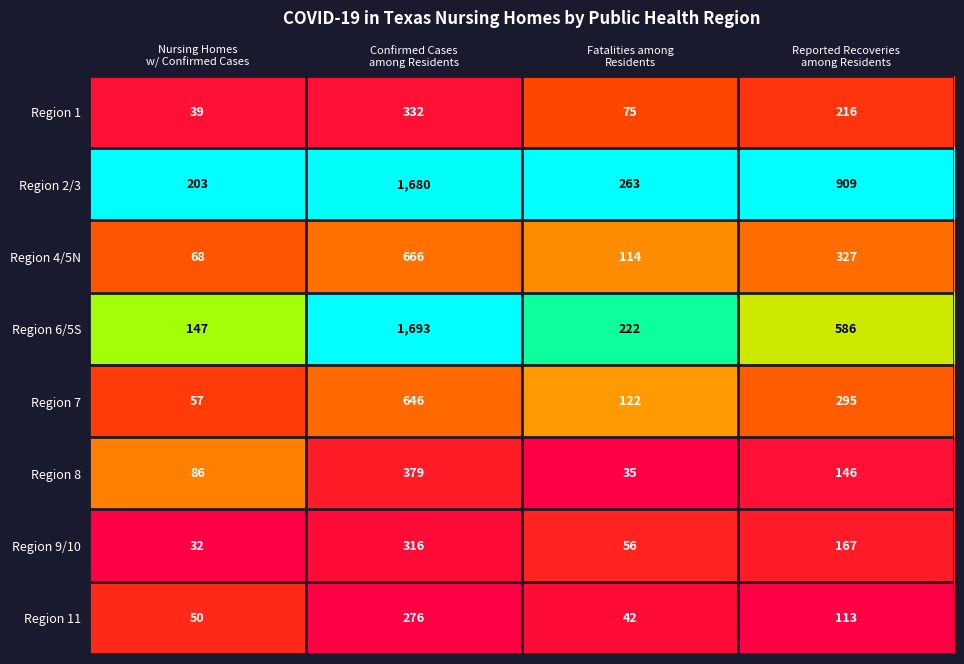

Which series has the largest total across all categories?

Region 2/3